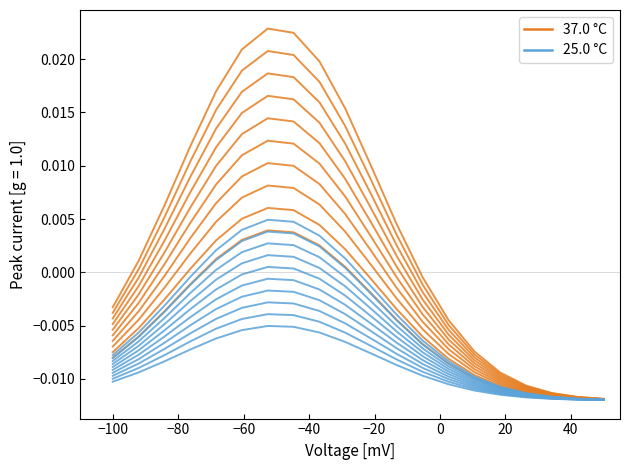

What are all the series names shown in the legend?

37.0 °C, 25.0 °C